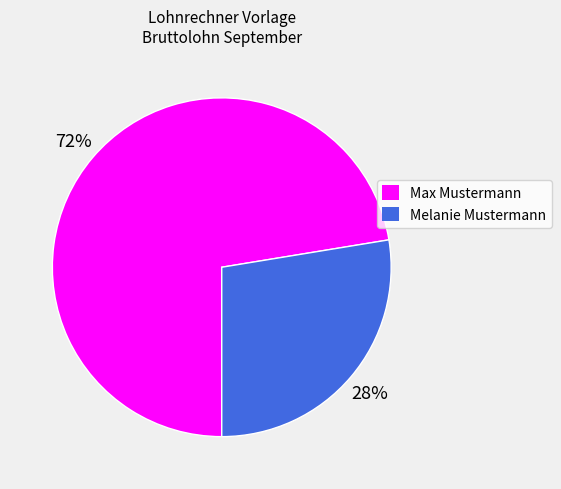

Do Melanie Mustermann and Max Mustermann together represent more than half of the pie?

Yes